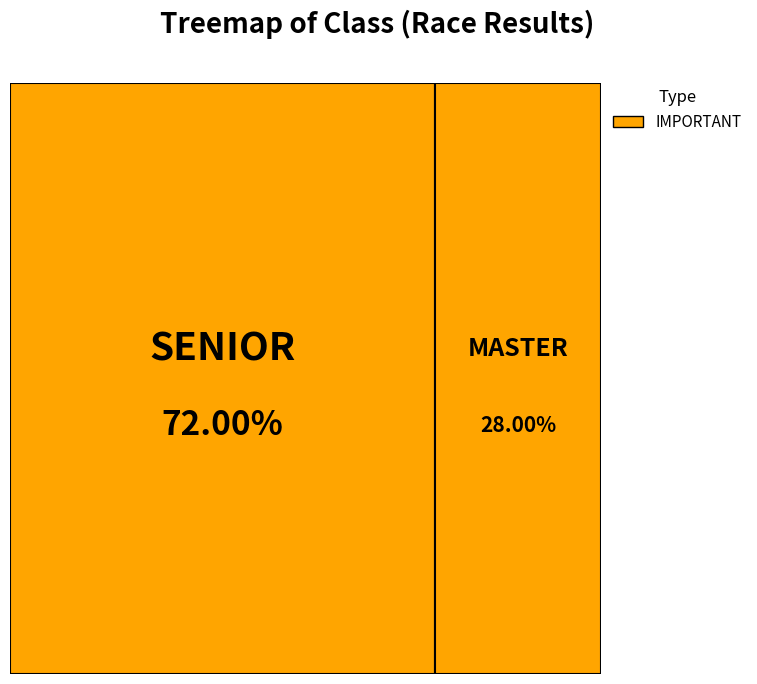

How many slices are in this pie chart?

2